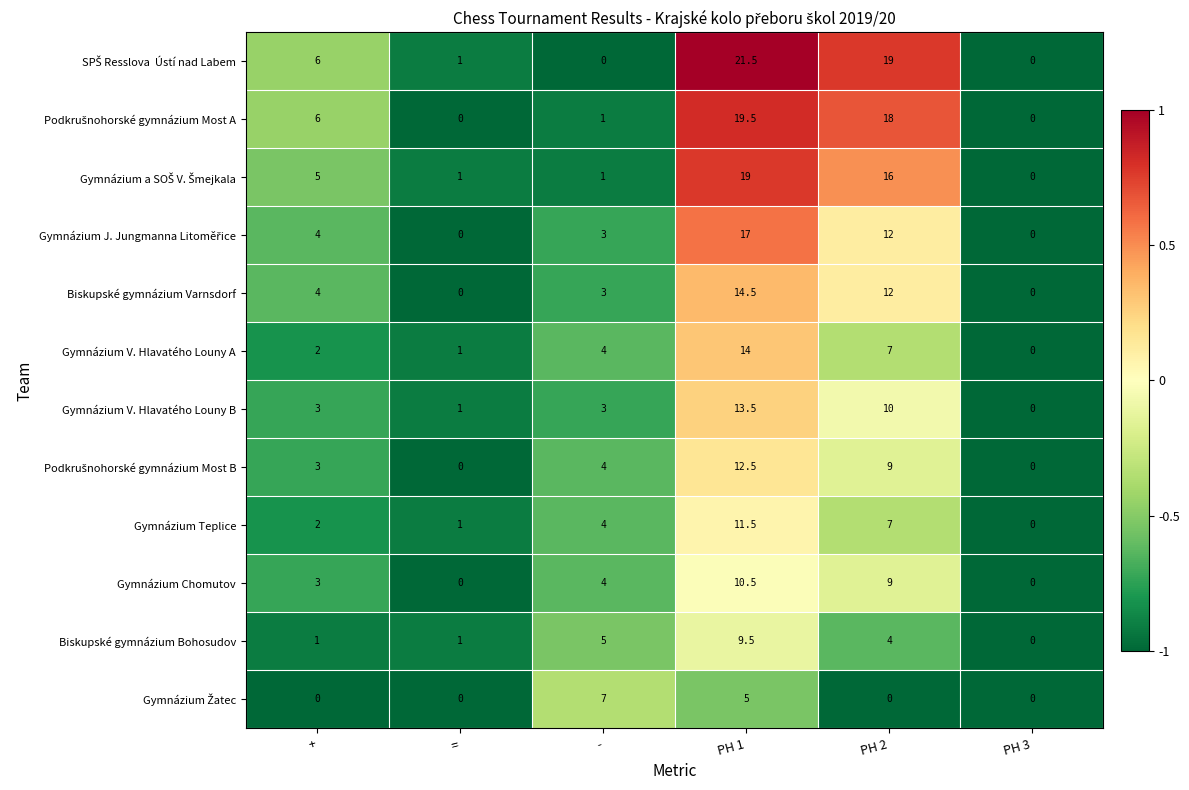

Count the number of categories in the chart.

6